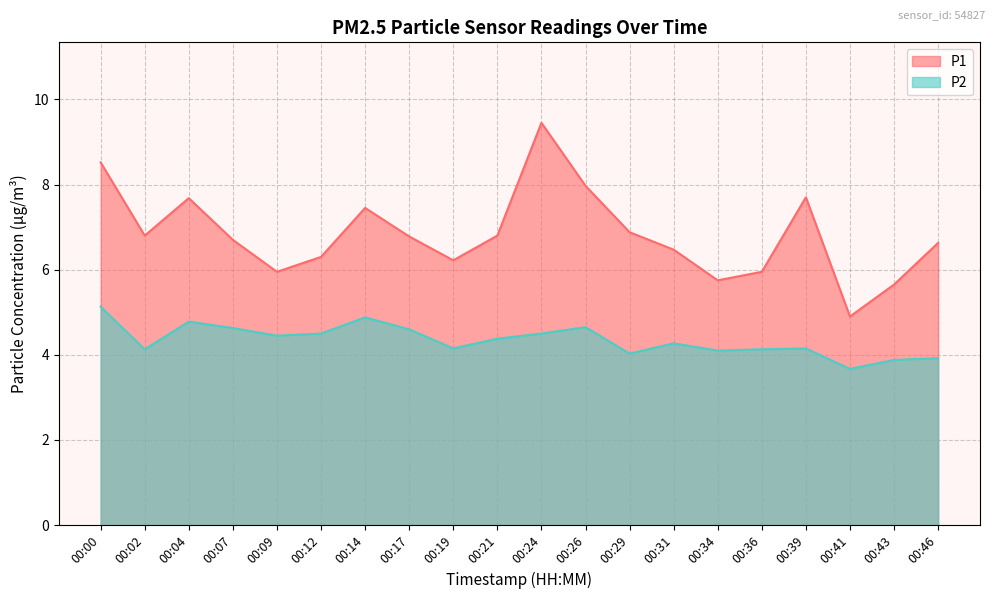

What is the total value across all series at 00:04?

12.5